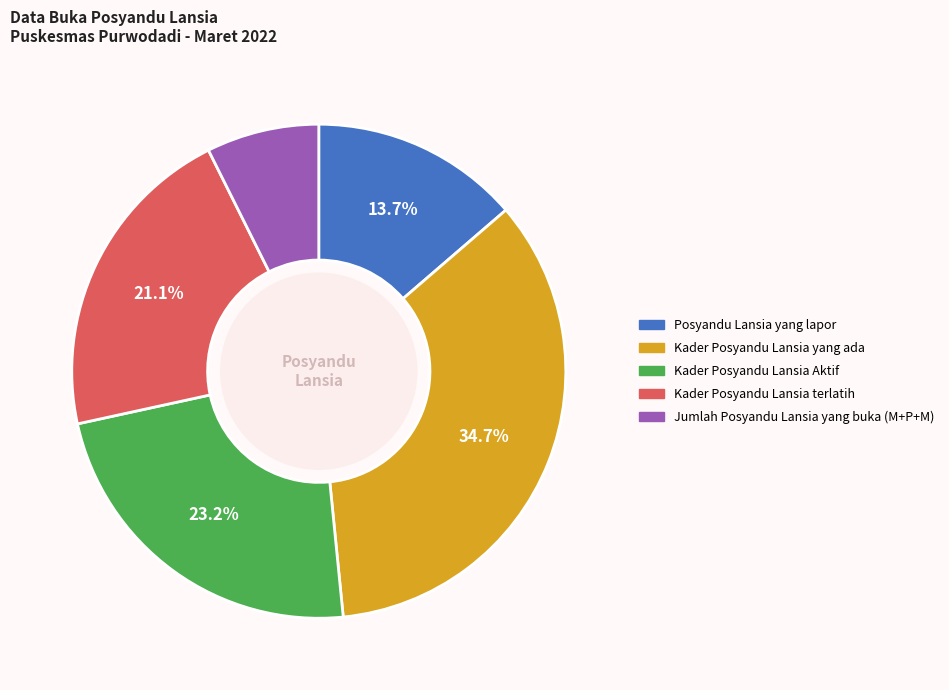

To the nearest percent, what portion does Kader Posyandu Lansia Aktif represent?

23%